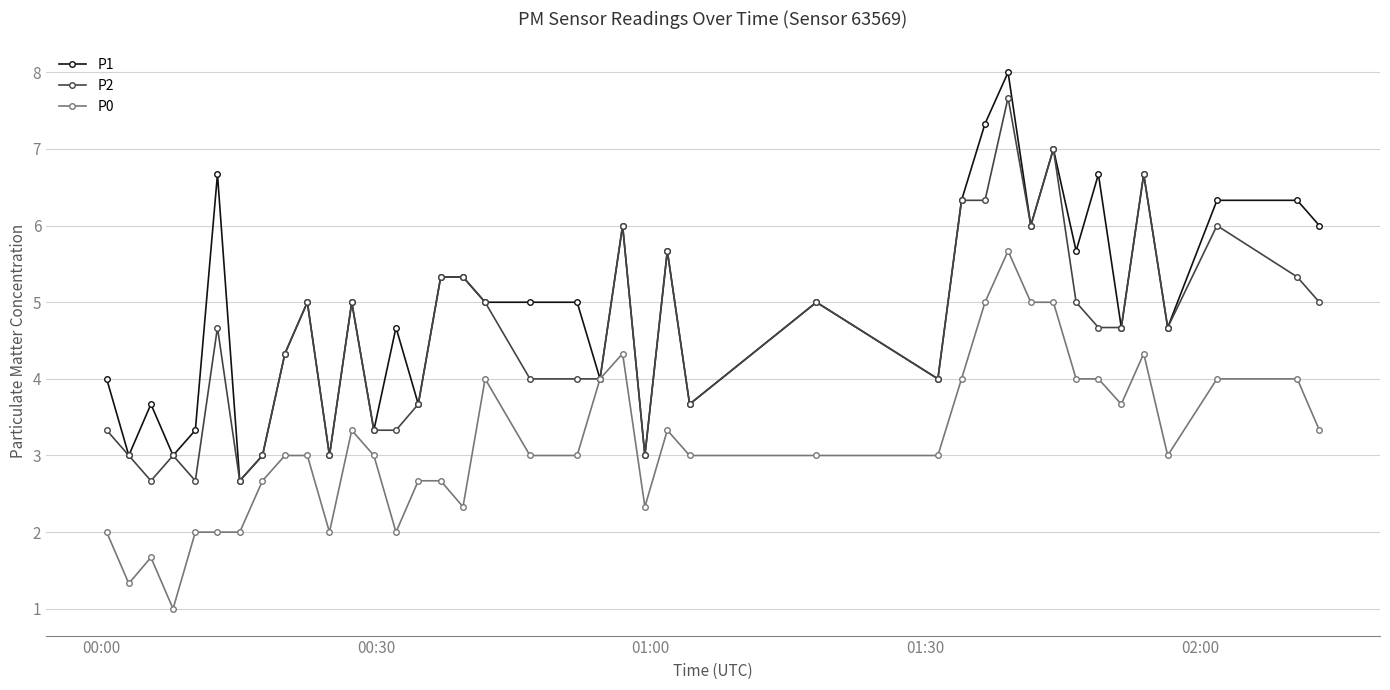

Reading left to right, extract all data points from this chart.

P1: 4.0	3.0	3.7	3.0	3.3	6.7	2.7	3.0	4.3	5.0	3.0	5.0	3.3	4.7	3.7	5.3	5.3	5.0	5.0	5.0	4.0	6.0	3.0	5.7	3.7	5.0	4.0	6.3	7.3	8.0	6.0	7.0	5.7	6.7	4.7	6.7	4.7	6.3	6.3	6.0
P2: 3.3	3.0	2.7	3.0	2.7	4.7	2.7	3.0	4.3	5.0	3.0	5.0	3.3	3.3	3.7	5.3	5.3	5.0	4.0	4.0	4.0	6.0	3.0	5.7	3.7	5.0	4.0	6.3	6.3	7.7	6.0	7.0	5.0	4.7	4.7	6.7	4.7	6.0	5.3	5.0
P0: 2.0	1.3	1.7	1.0	2.0	2.0	2.0	2.7	3.0	3.0	2.0	3.3	3.0	2.0	2.7	2.7	2.3	4.0	3.0	3.0	4.0	4.3	2.3	3.3	3.0	3.0	3.0	4.0	5.0	5.7	5.0	5.0	4.0	4.0	3.7	4.3	3.0	4.0	4.0	3.3